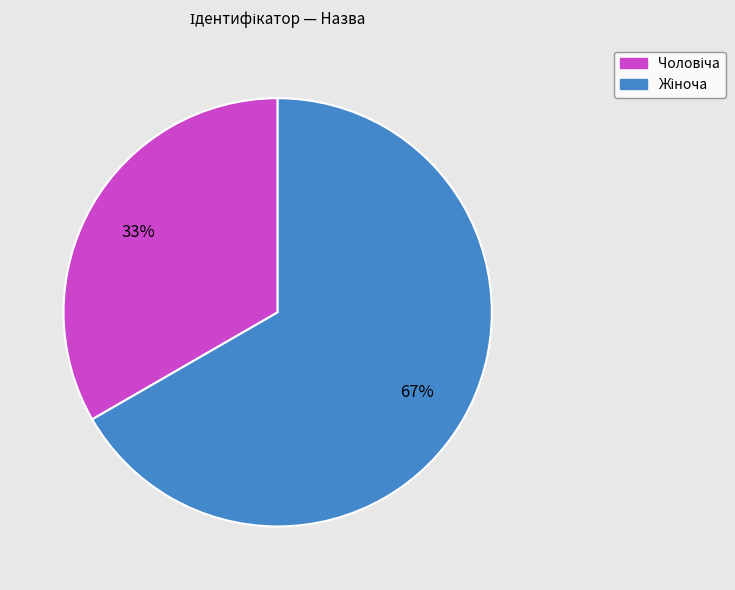

Is there a majority slice in this chart?

Yes